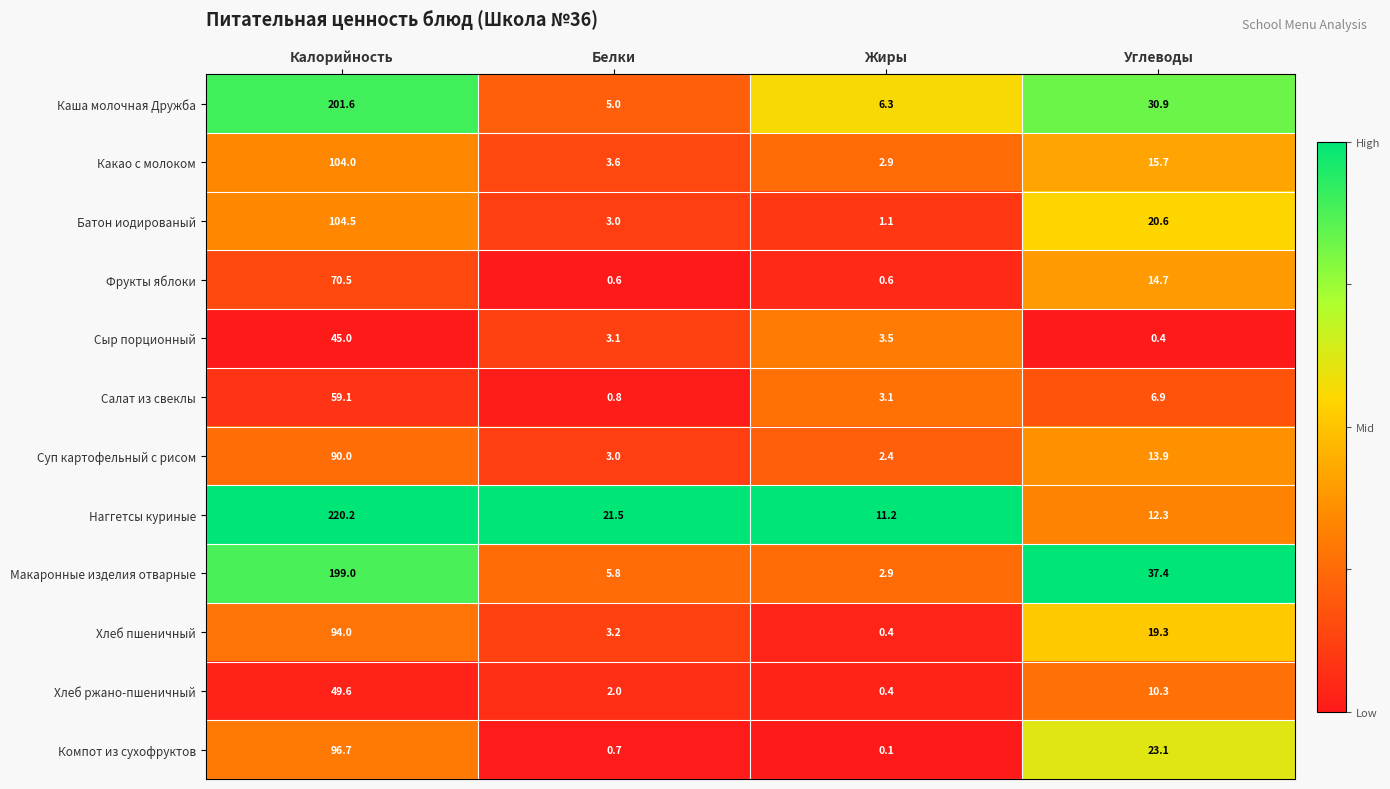

What is the sum of the Батон иодированый values at Белки and Жиры?

4.1